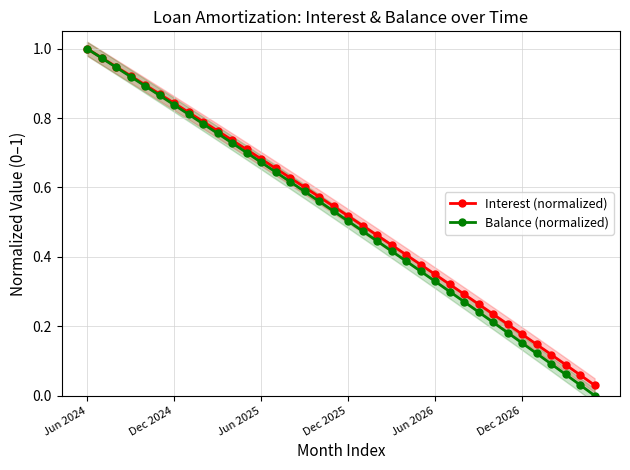

Does the chart have visible grid lines?

Yes